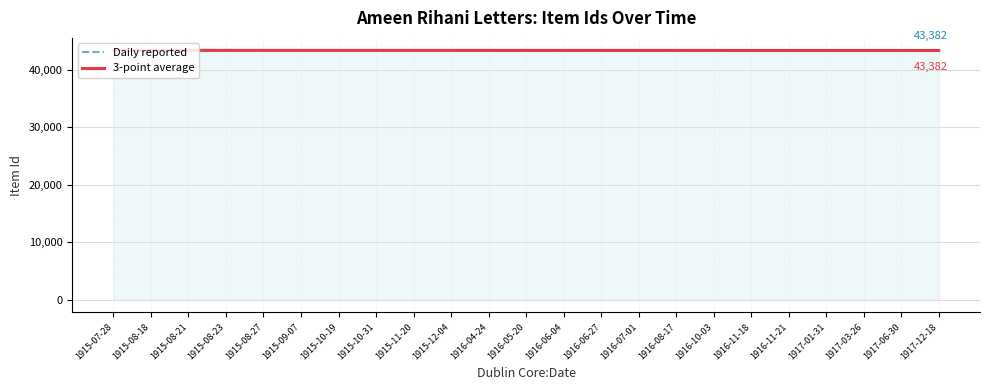

What is the highest value of the Daily reported series?

43406.0